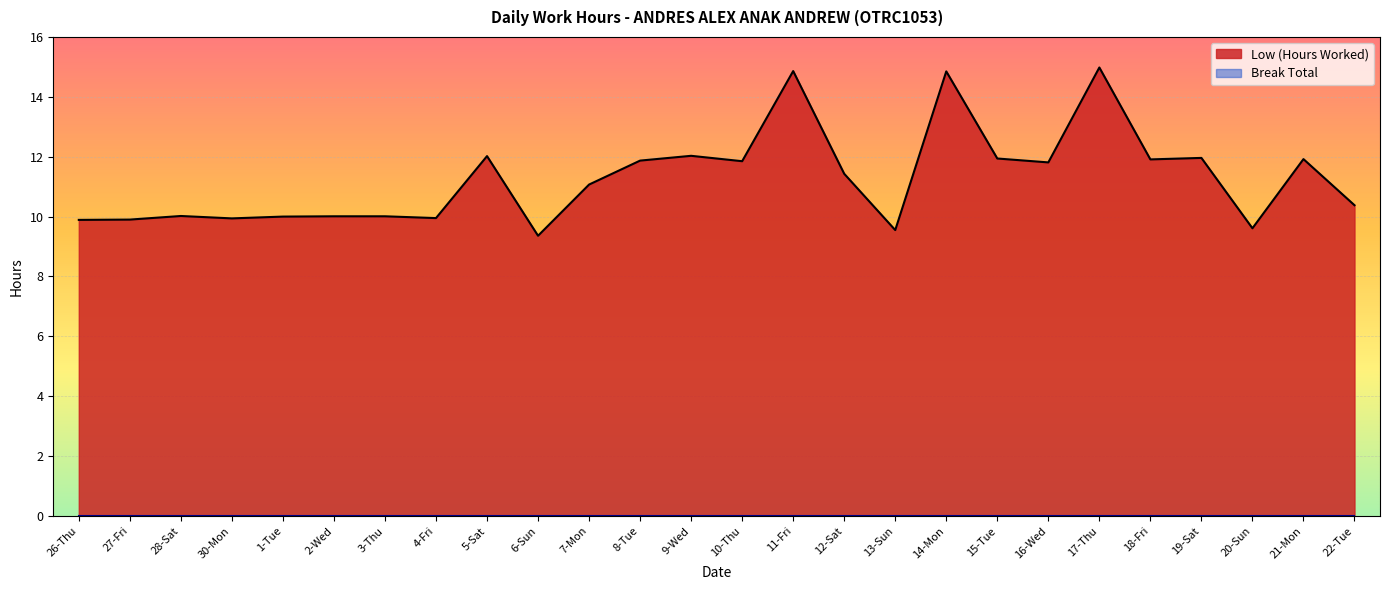

What value does the data have at 6-Sun?

9.4